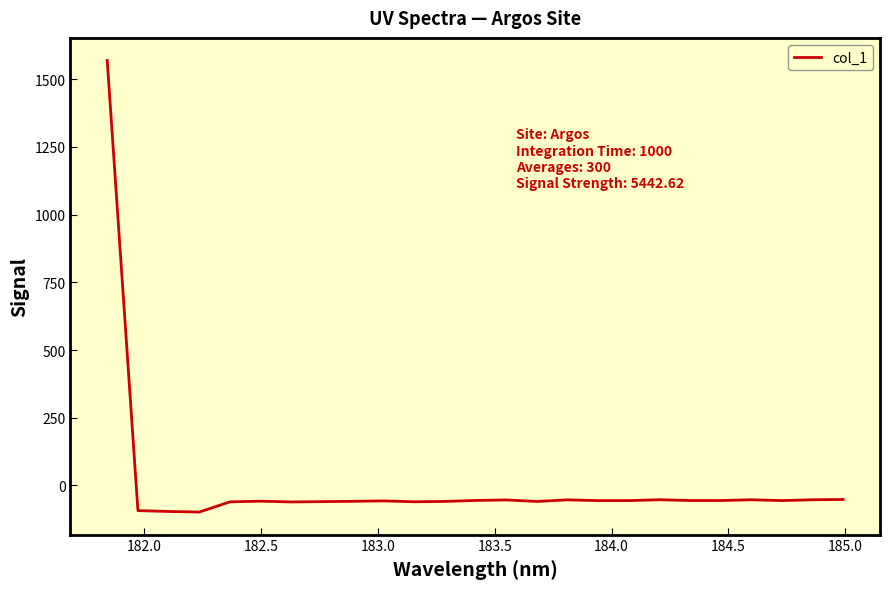

What is the greatest value displayed?

1569.1